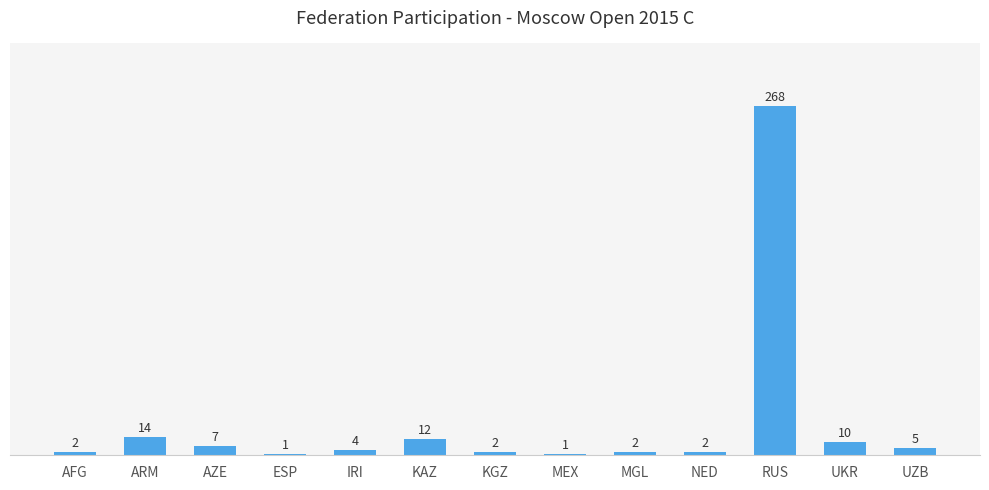

What is the sum of all values?

330